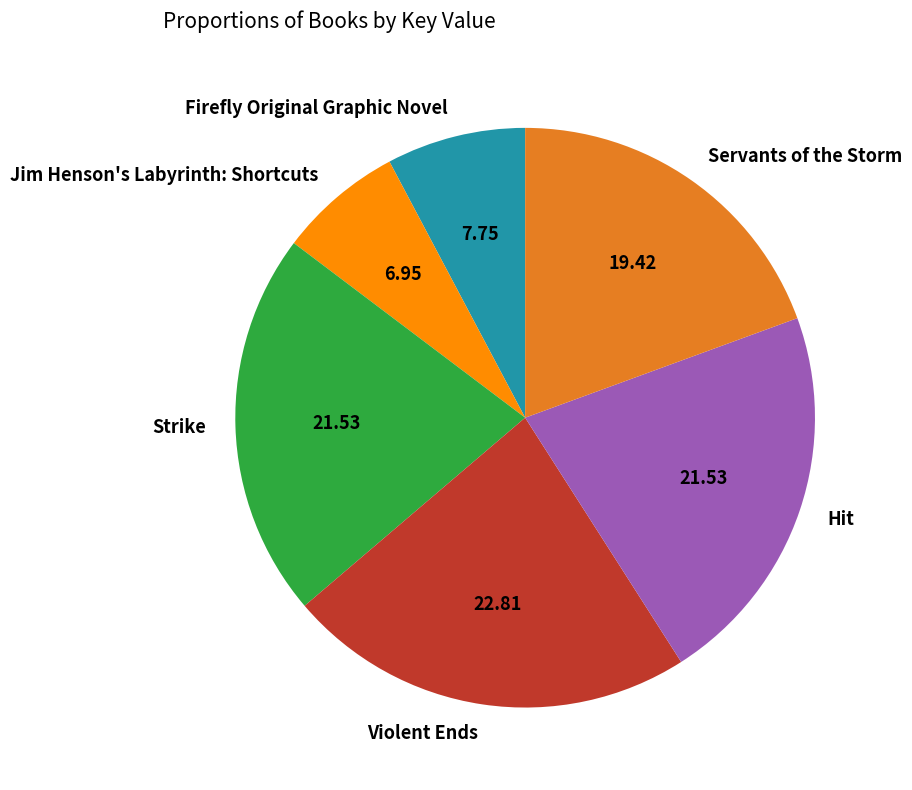

Approximately how many times larger is the value at Hit compared to Jim Henson's Labyrinth: Shortcuts?

3.1